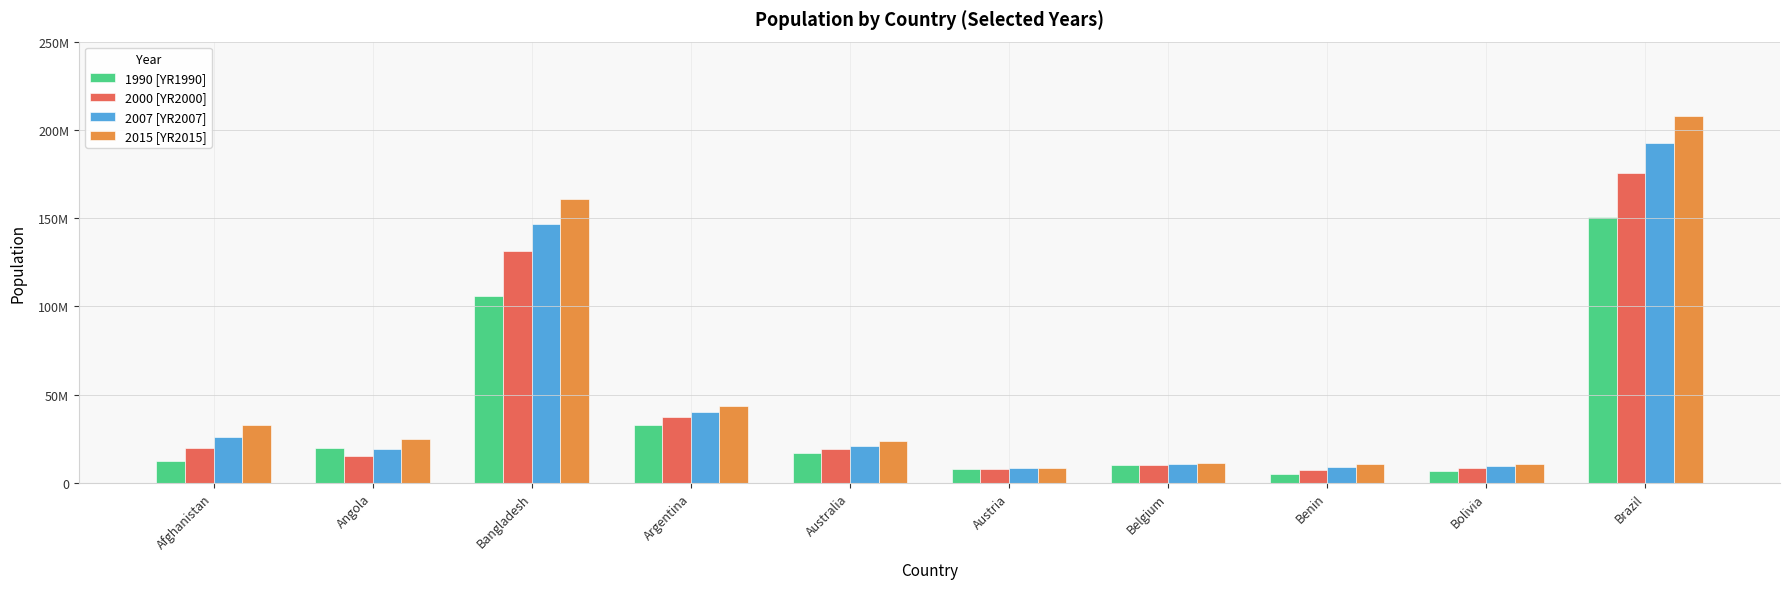

Are the bars grouped side by side (vs. stacked)?

Yes